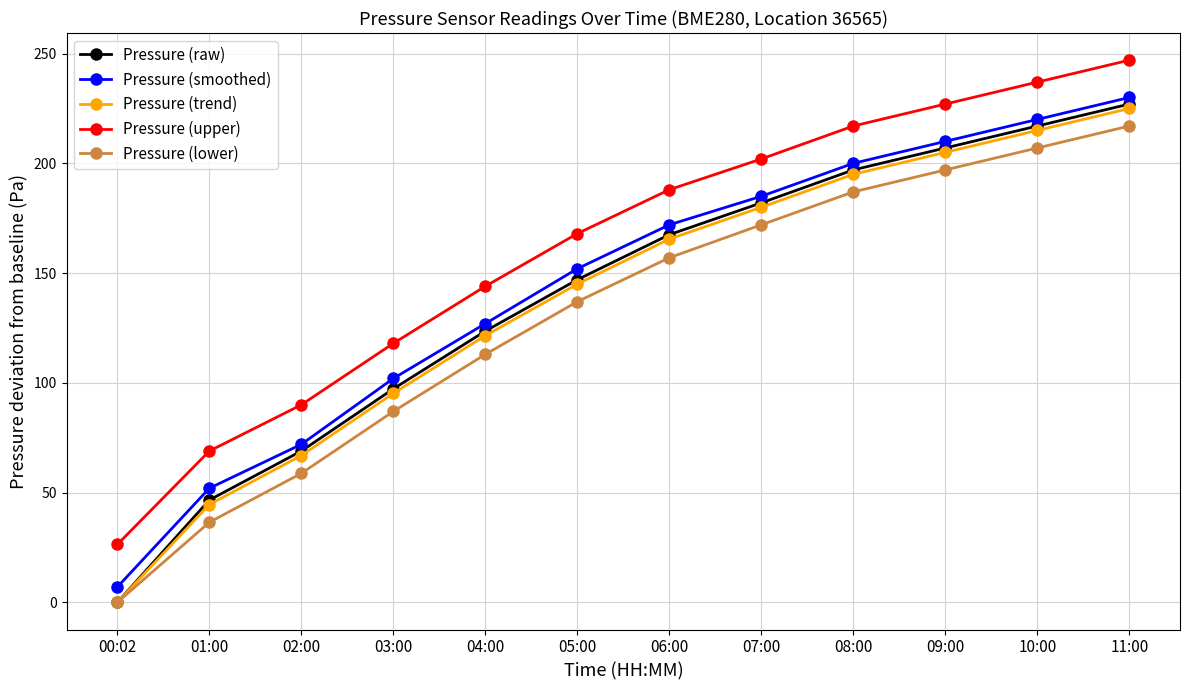

What is the sum of the Pressure (upper) values at 05:00 and 04:00?

312.0